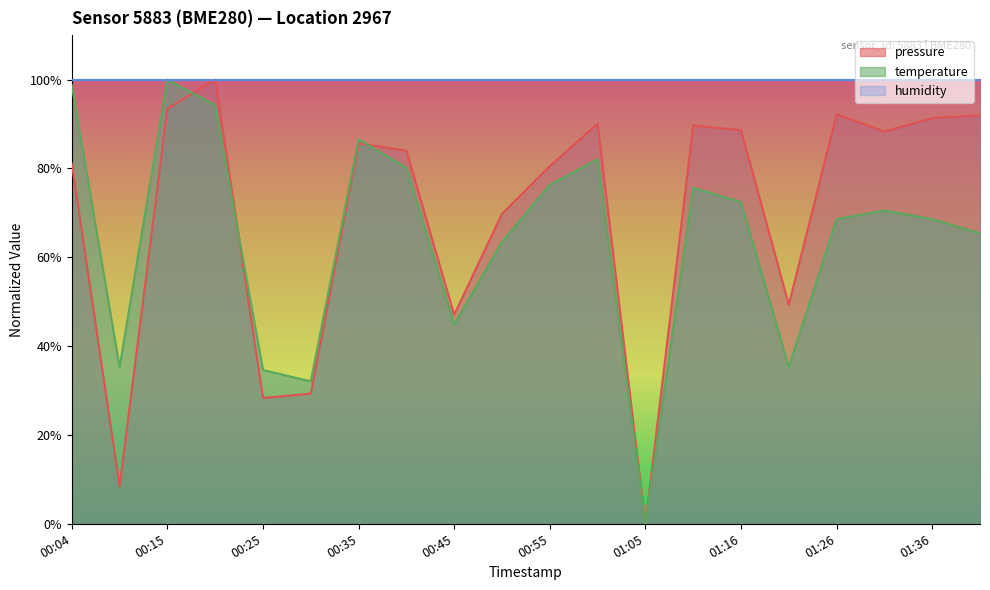

What is the label of the 3rd point from the right?

01:31